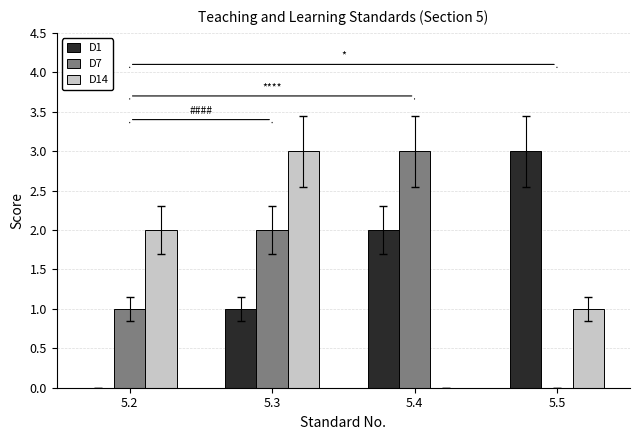

What is the greatest value displayed?

3